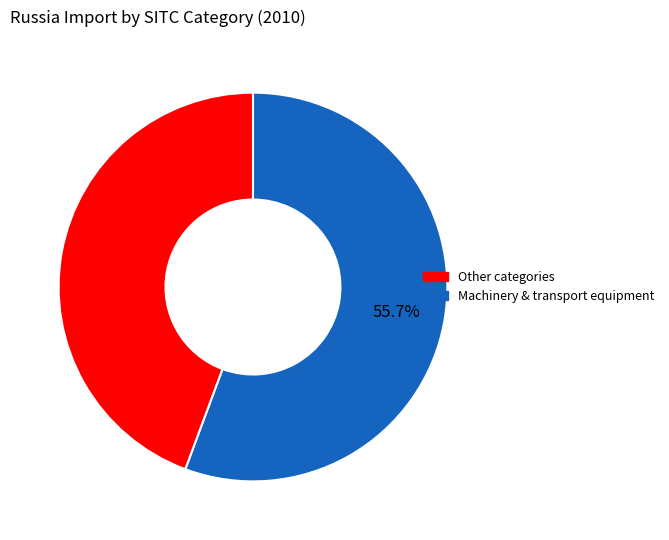

Is there a majority slice in this chart?

Yes